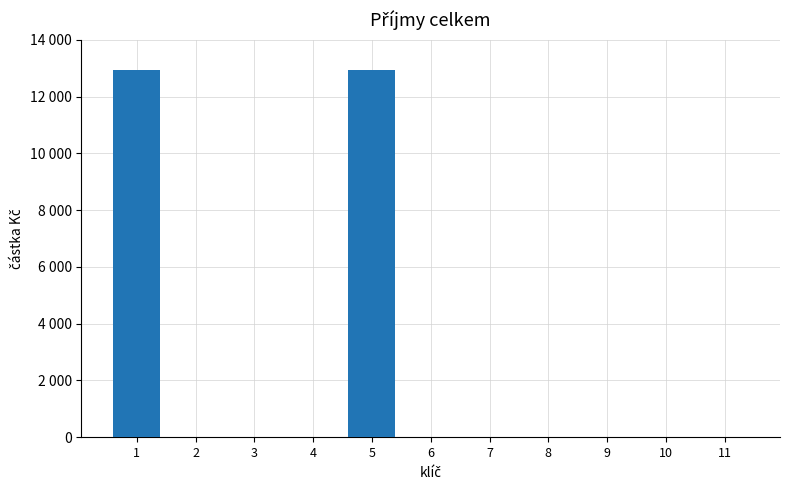

Reading left to right, extract all data points from this chart.

12919	0	0	0	12919	0	0	0	0	0	0